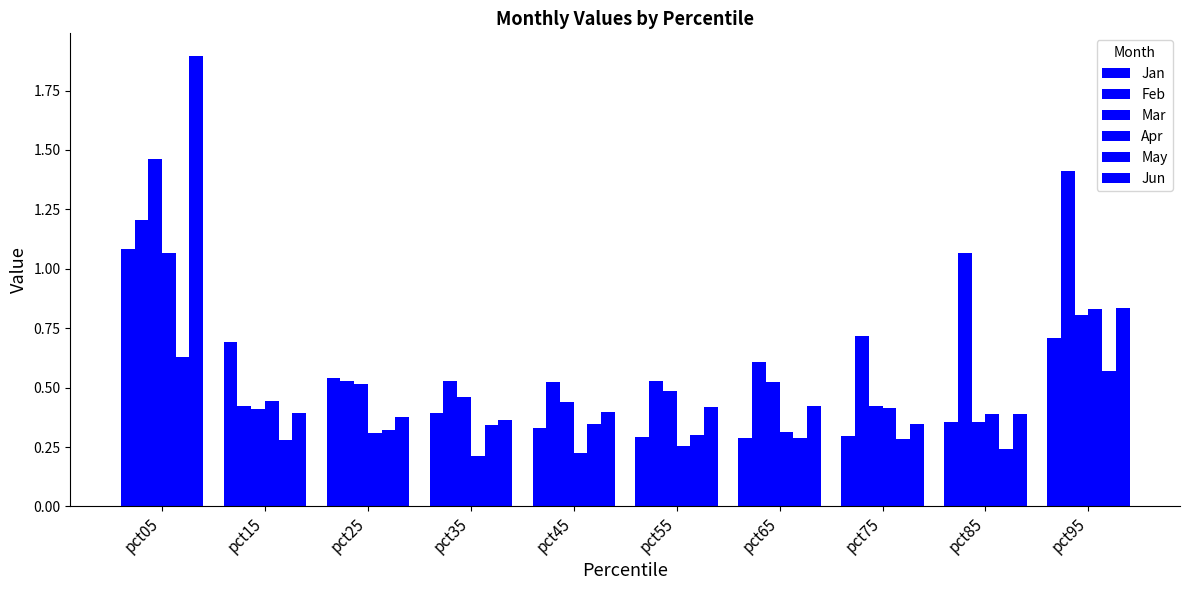

Between pct65 and pct75, which series saw the biggest shift?

Feb